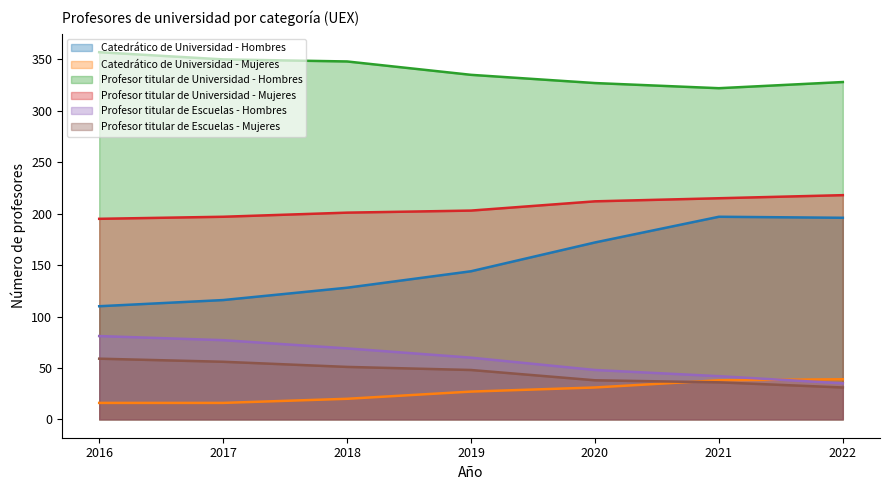

Reading right to left, what are all the values shown in this chart?

Catedrático de Universidad - Hombres: 2022=196	2021=197	2020=172	2019=144	2018=128	2017=116	2016=110
Catedrático de Universidad - Mujeres: 2022=39	2021=38	2020=31	2019=27	2018=20	2017=16	2016=16
Profesor titular de Universidad - Hombres: 2022=328	2021=322	2020=327	2019=335	2018=348	2017=350	2016=357
Profesor titular de Universidad - Mujeres: 2022=218	2021=215	2020=212	2019=203	2018=201	2017=197	2016=195
Profesor titular de Escuelas - Hombres: 2022=35	2021=42	2020=48	2019=60	2018=69	2017=77	2016=81
Profesor titular de Escuelas - Mujeres: 2022=31	2021=36	2020=38	2019=48	2018=51	2017=56	2016=59